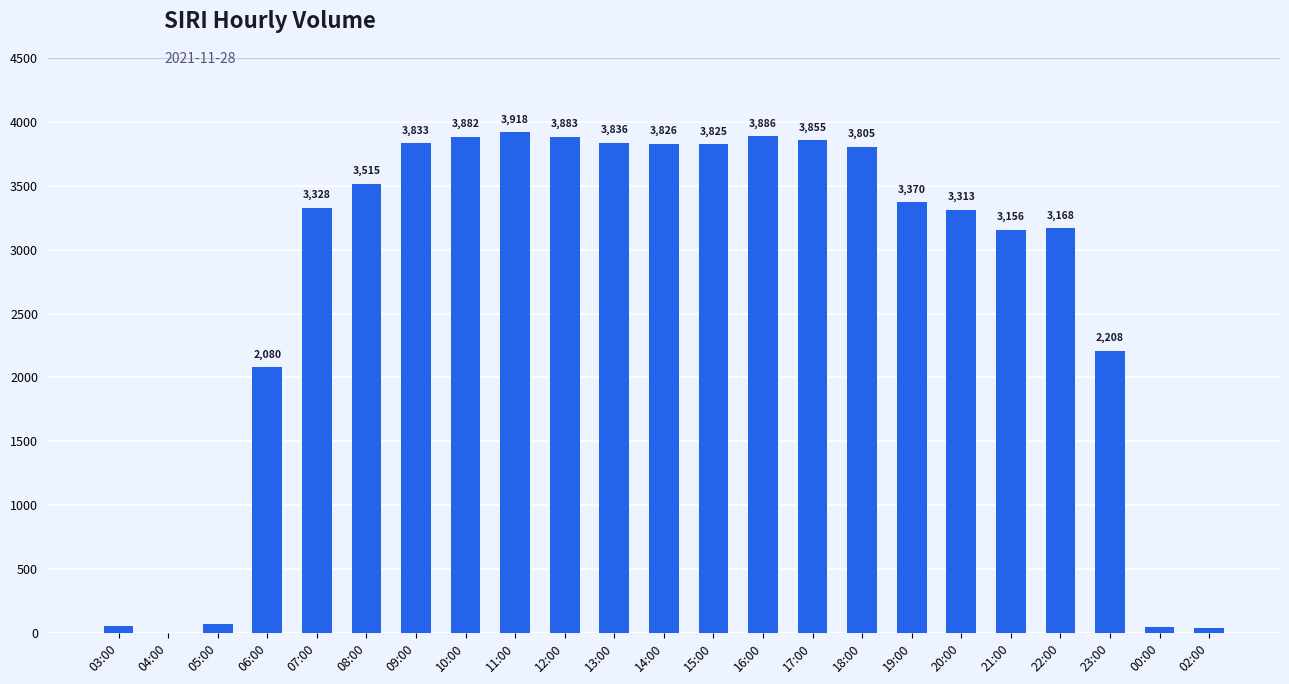

Read the value at 06:00, to the nearest 50.

2100